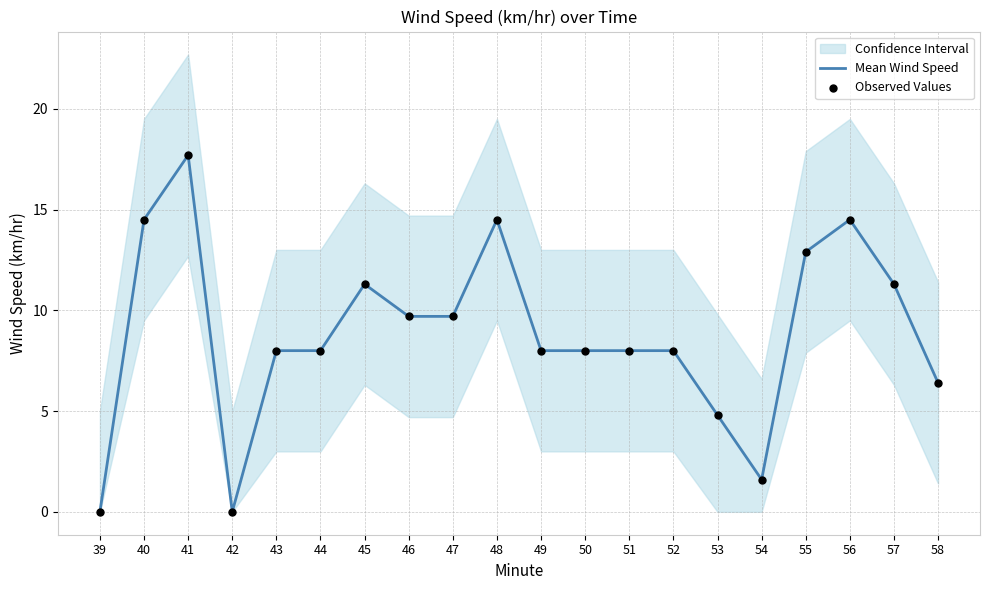

Which series reaches the minimum Y coordinate?

Mean Wind Speed